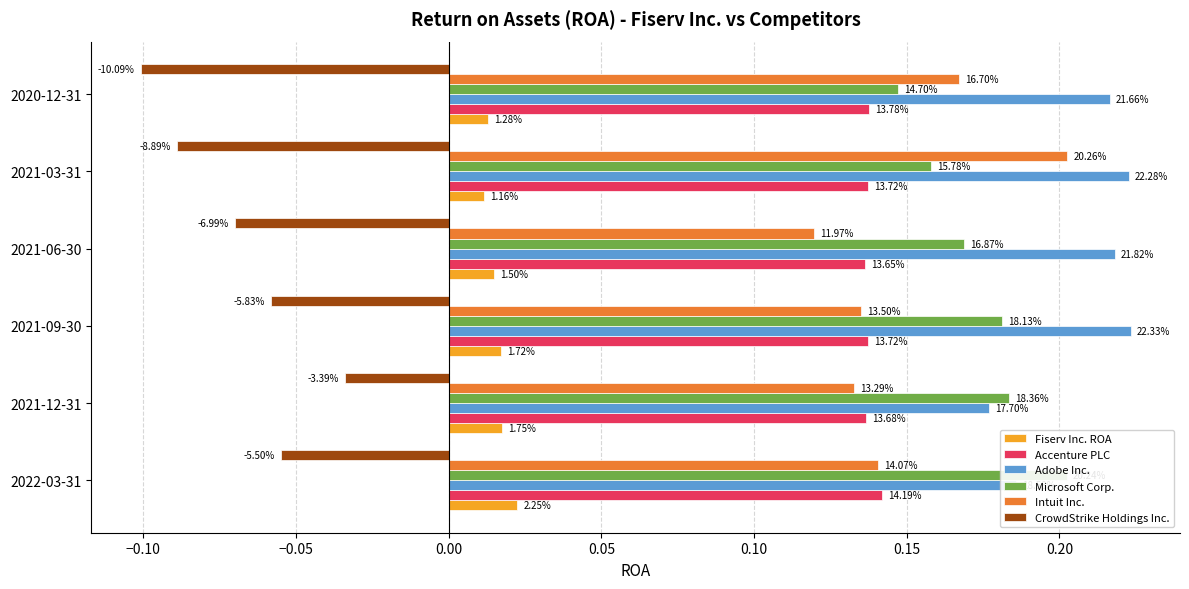

Reading right to left, transcribe all the data shown in this chart.

Fiserv Inc. ROA: 0.0	0.0	0.0	0.0	0.0	0.0
Accenture PLC: 0.1	0.1	0.1	0.1	0.1	0.1
Adobe Inc.: 0.2	0.2	0.2	0.2	0.2	0.2
Microsoft Corp.: 0.1	0.2	0.2	0.2	0.2	0.2
Intuit Inc.: 0.2	0.2	0.1	0.1	0.1	0.1
CrowdStrike Holdings Inc.: -0.1	-0.1	-0.1	-0.1	-0.0	-0.1